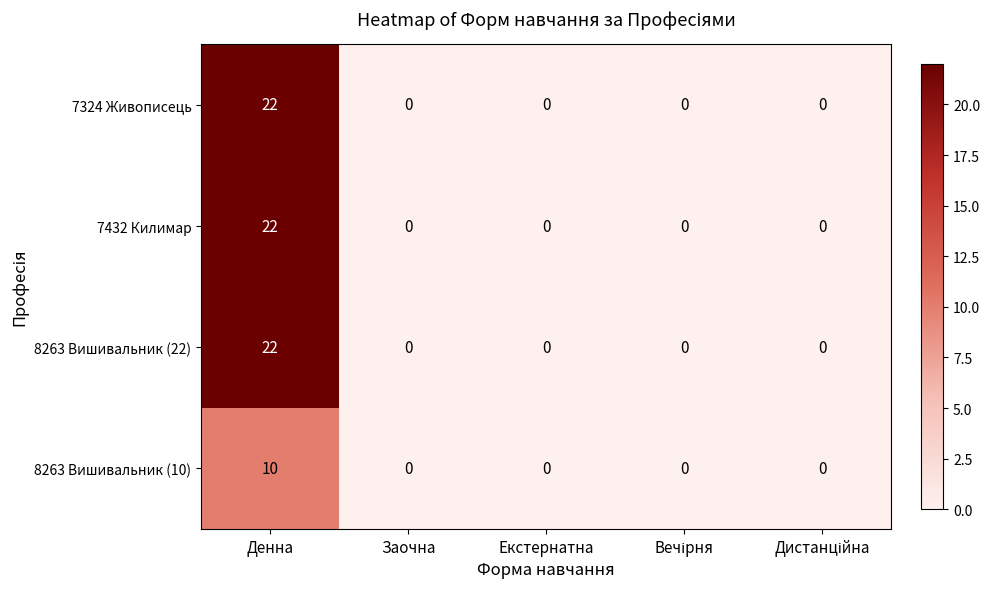

How many categories are shown in the chart?

5